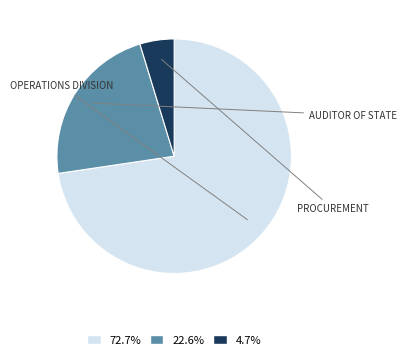

What is the ratio of the value at 22.6% to the value at 72.7%?

0.3